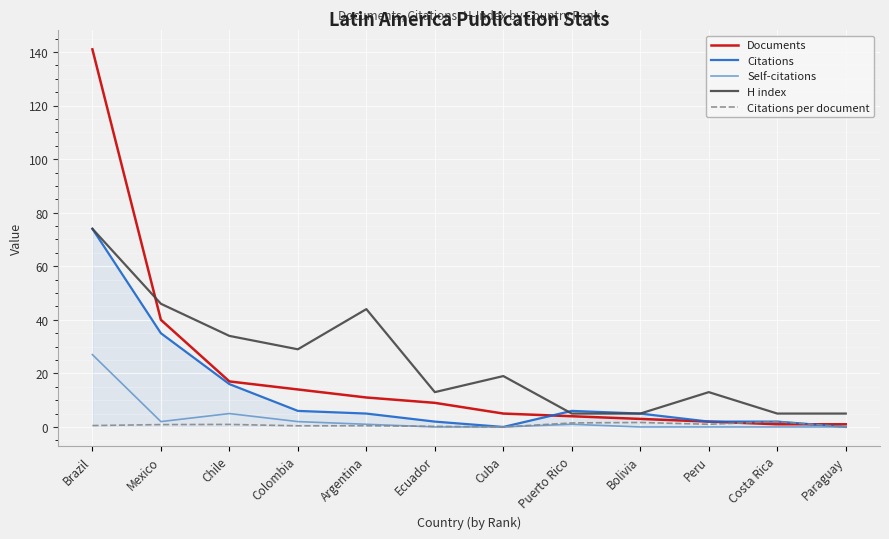

What is the minimum value for H index?

5.0